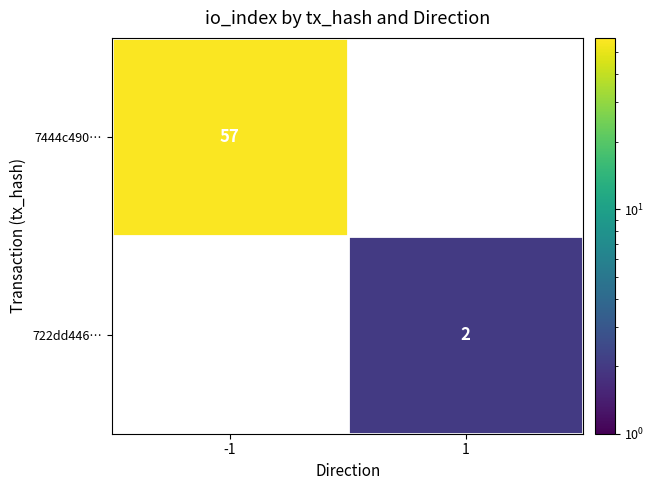

What is the highest value of the 7444c490… series?

57